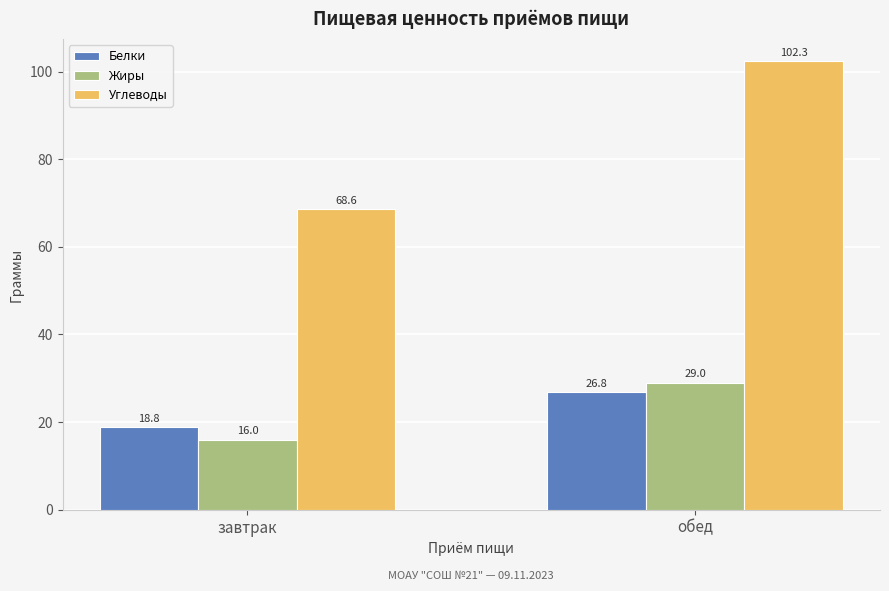

How many bars are there in total?

6